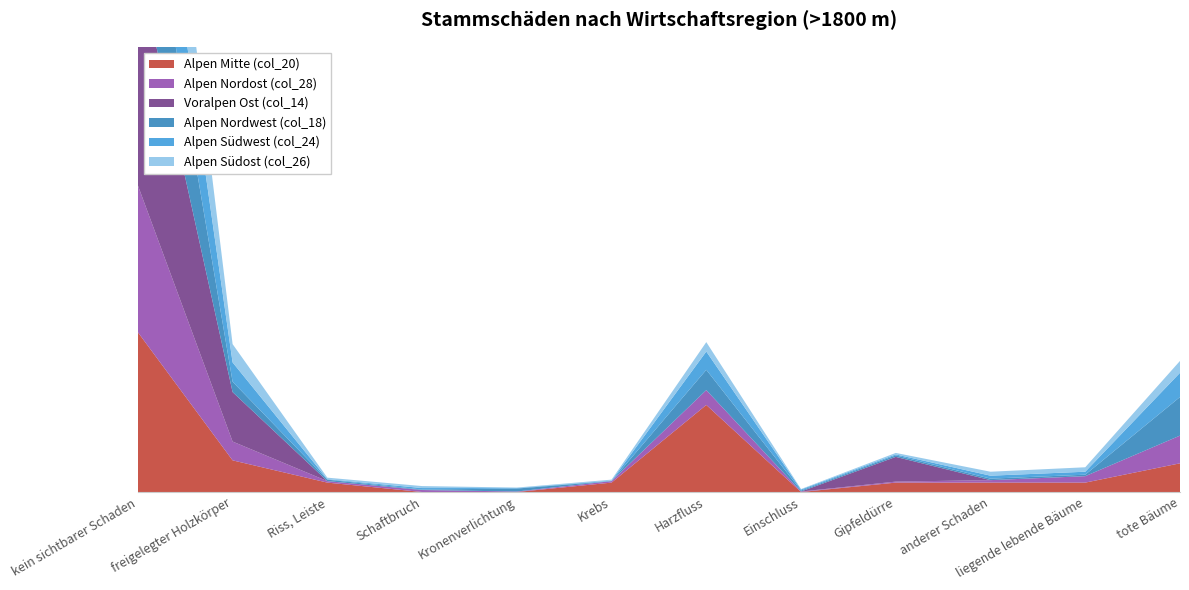

Reading right to left, list all the values displayed in this chart.

Alpen Mitte (col_20): 58	19	19	19	0	176	19	0	0	19	64	323
Alpen Nordost (col_28): 56	13	5	2	1	30	3	1	4	3	38	297
Voralpen Ost (col_14): 0	0	0	50	0	0	0	0	0	0	100	450
Alpen Nordwest (col_18): 78	3	3	3	2	41	0	6	1	3	21	282
Alpen Südwest (col_24): 49	6	6	2	2	37	1	1	3	1	39	247
Alpen Südost (col_26): 24	9	8	3	1	19	2	1	4	3	37	266